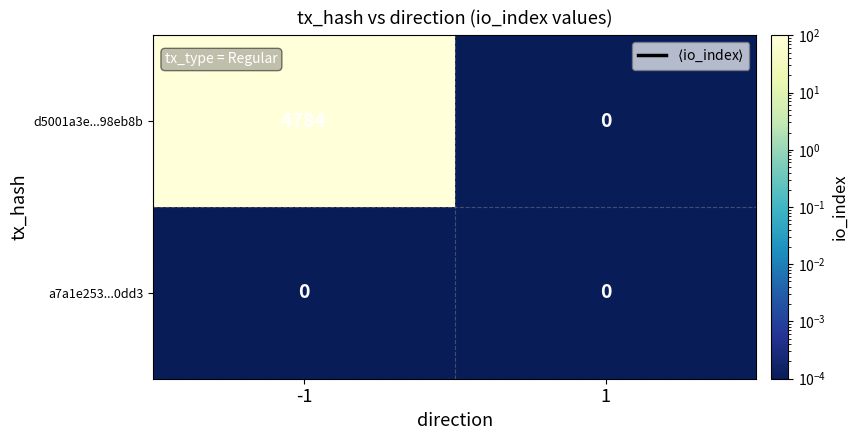

What is the maximum value for d5001a3e...98eb8b?

4784